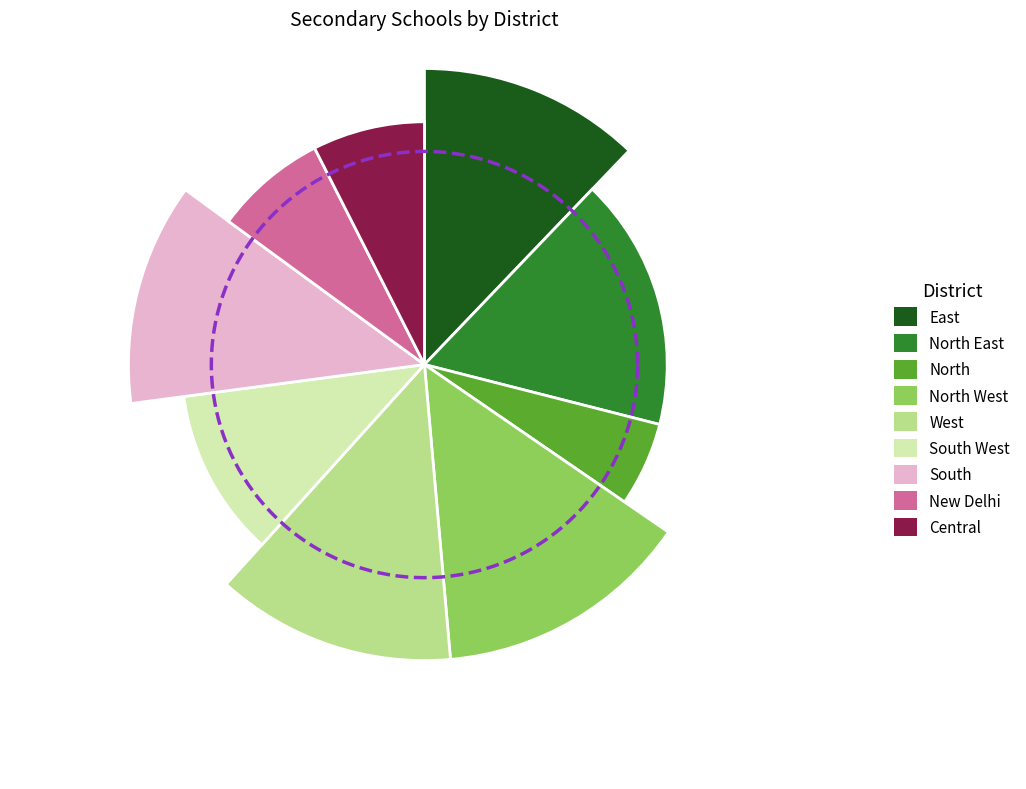

Does North East represent more than half of the total?

No